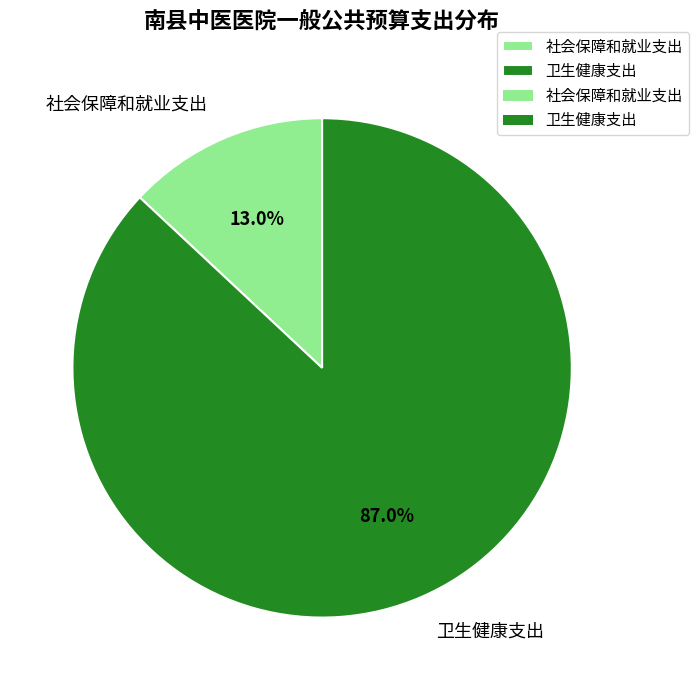

Which slice is the largest?

卫生健康支出